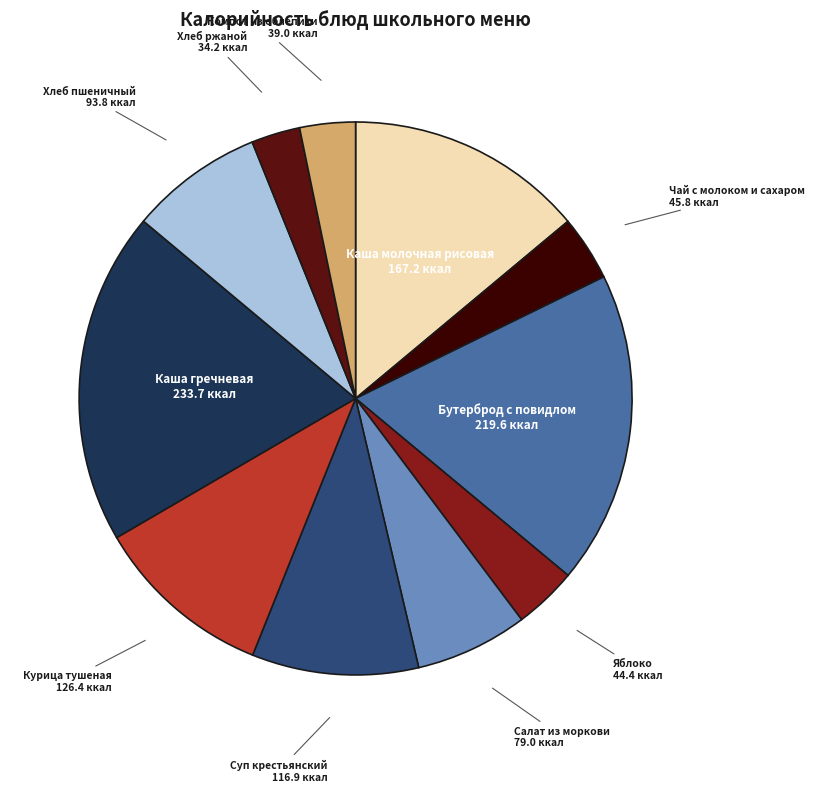

Which slice is the largest?

Каша гречневая